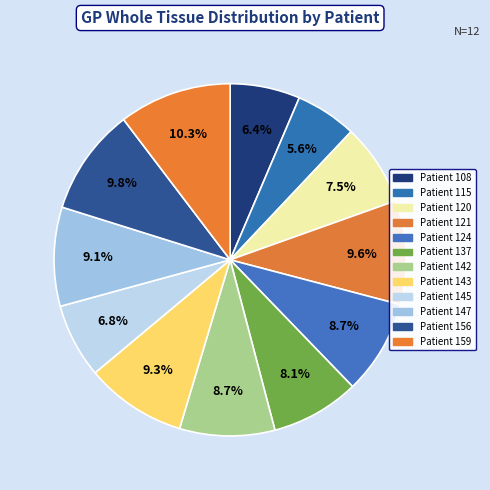

How many slices are in this pie chart?

12